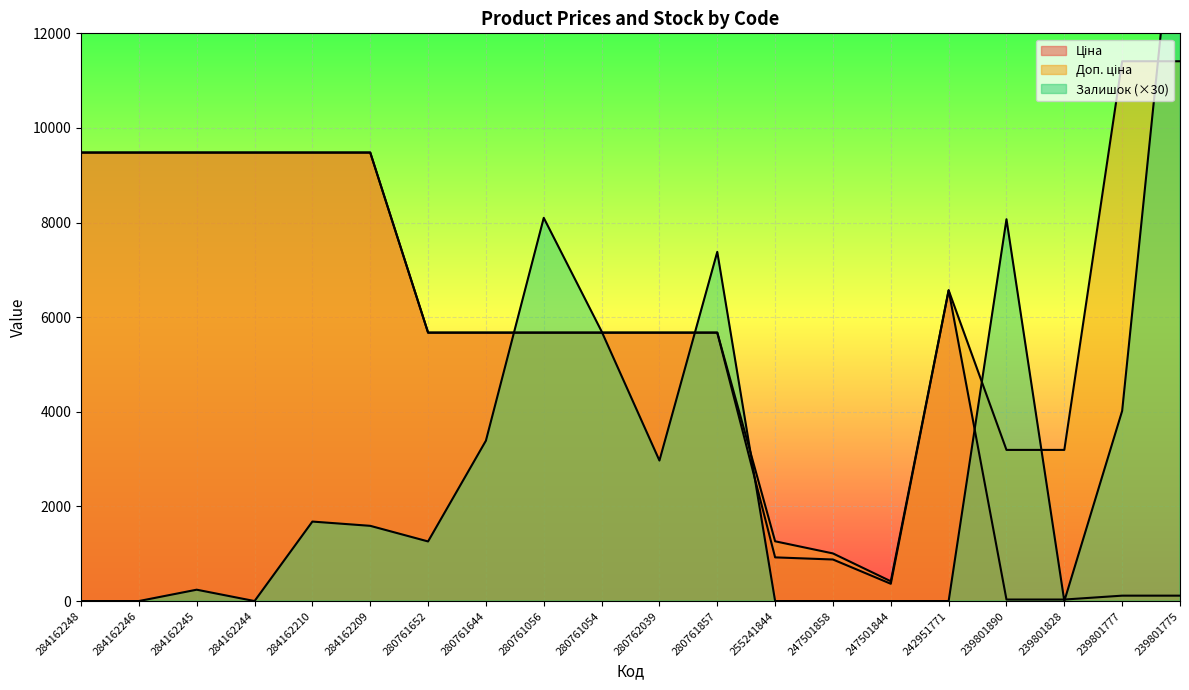

What is the value of the Доп. ціна point at the 3rd from the left?

9480.1